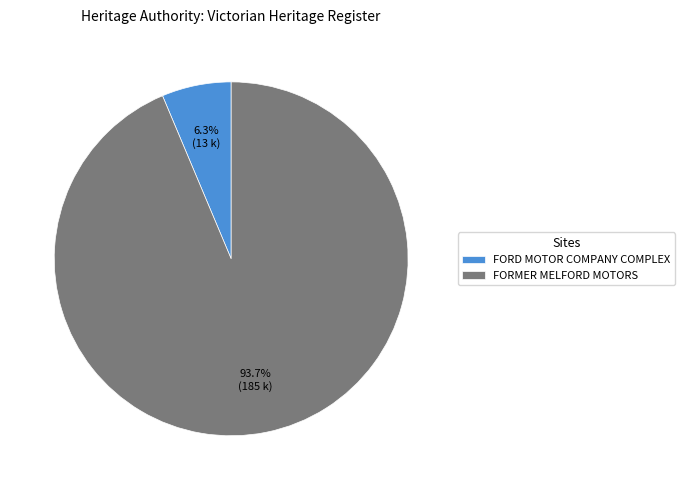

What is the smallest slice in the pie chart?

FORD MOTOR COMPANY COMPLEX